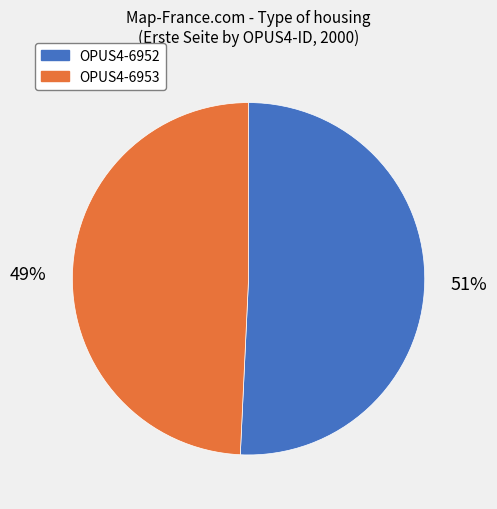

What is the largest slice in the pie chart?

OPUS4-6952